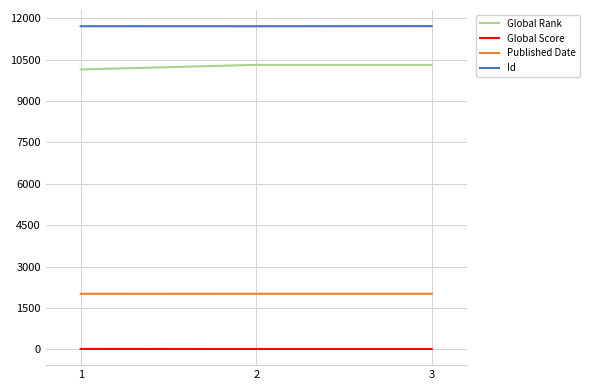

At 2, list the series in order from largest to smallest.

Id, Global Rank, Published Date, Global Score